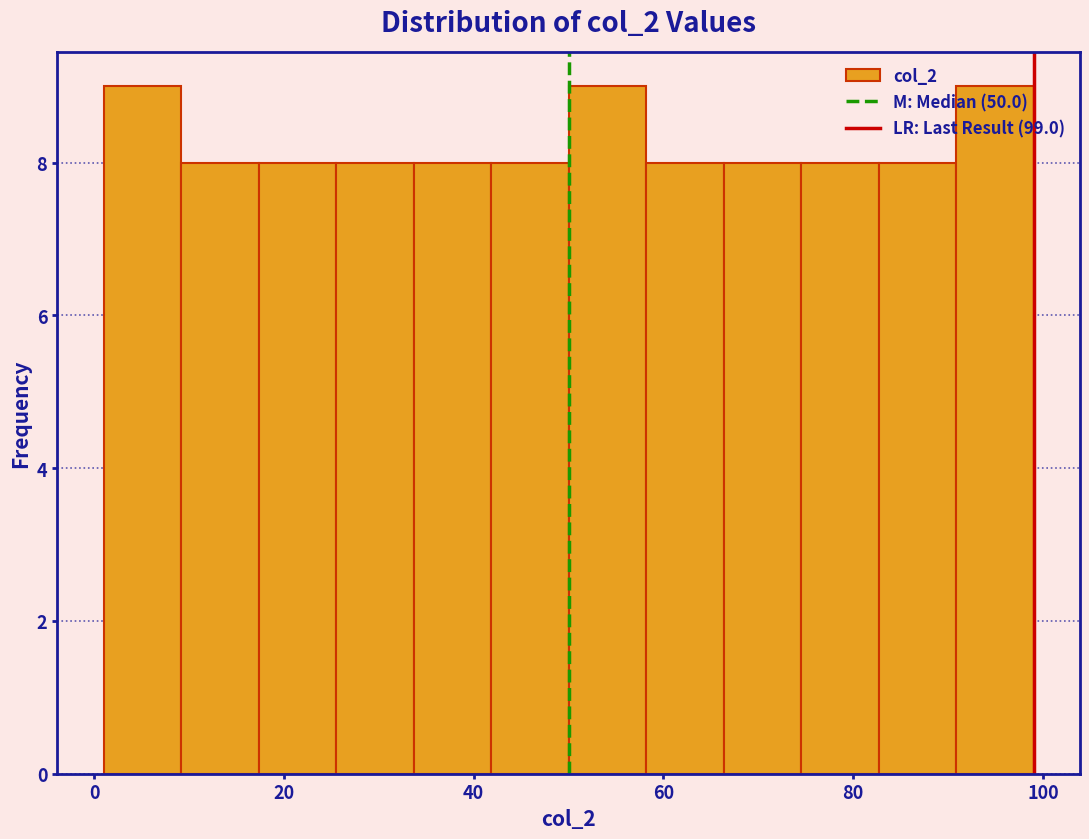

Reading left to right, transcribe this chart: for each bar, give the range it covers on the x-axis and its height. Neither the bar edges nor the heights are printed on the chart, so give them approximately, as read against the axes.

2 to 10: 9
10 to 18: 8
18 to 26: 8
26 to 34: 8
34 to 42: 8
42 to 50: 8
50 to 58: 9
58 to 66: 8
66 to 74: 8
74 to 82: 8
82 to 90: 8
90 to 100: 9